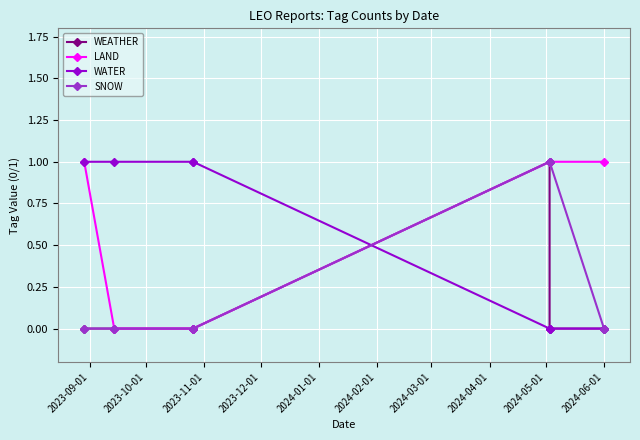

True or false: LAND and WEATHER intersect in this chart.

False